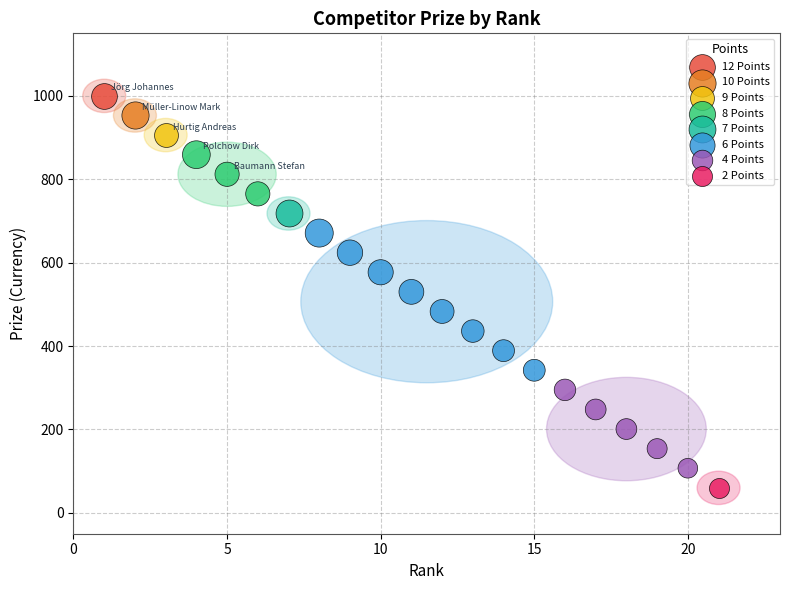

What are all the series names shown in the legend?

12 Points, 10 Points, 9 Points, 8 Points, 7 Points, 6 Points, 4 Points, 2 Points